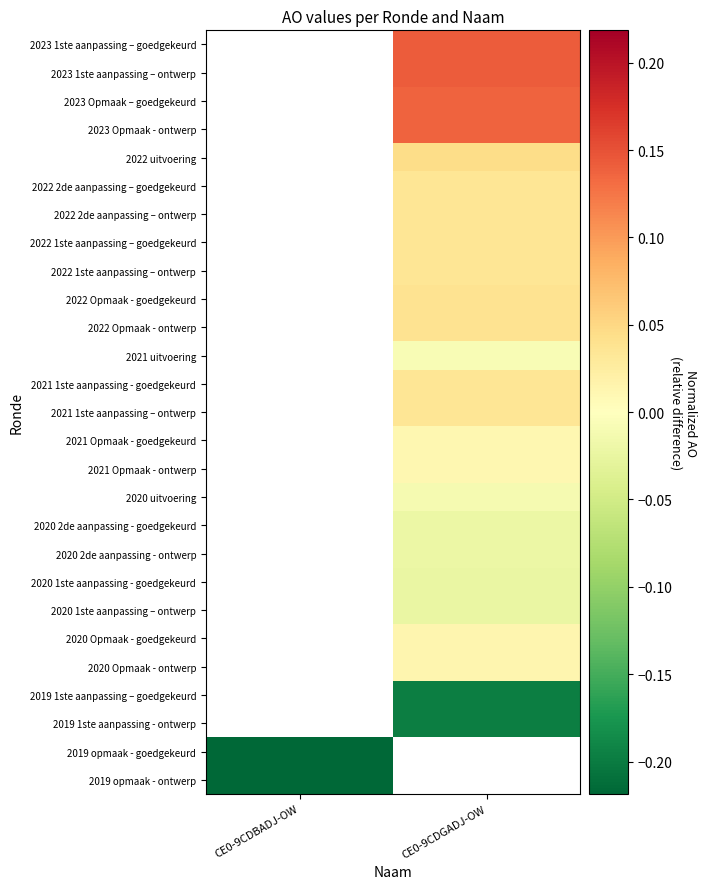

Is the value of 2022 uitvoering at CE0-9CDGADJ-OW greater than the value of 2022 1ste aanpassing – goedgekeurd at CE0-9CDGADJ-OW?

Yes